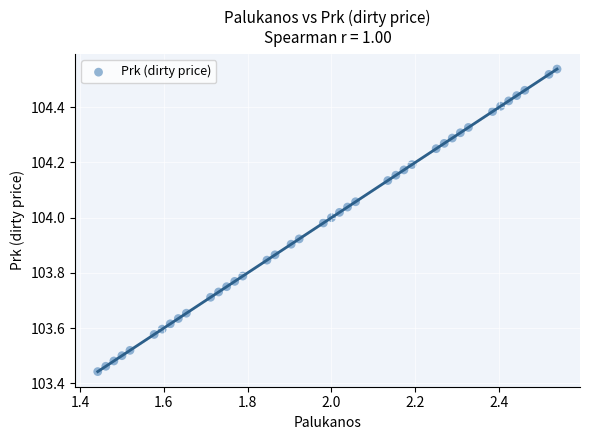

What is the range of X values (max minus min)?

1.1